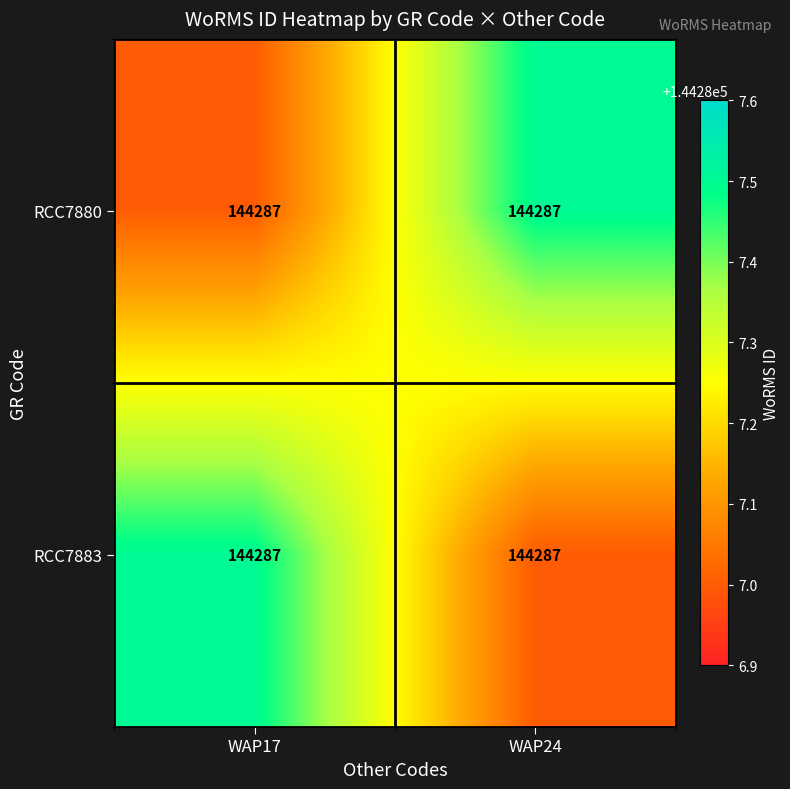

List the series in order of their peak value, lowest first.

RCC7880, RCC7883